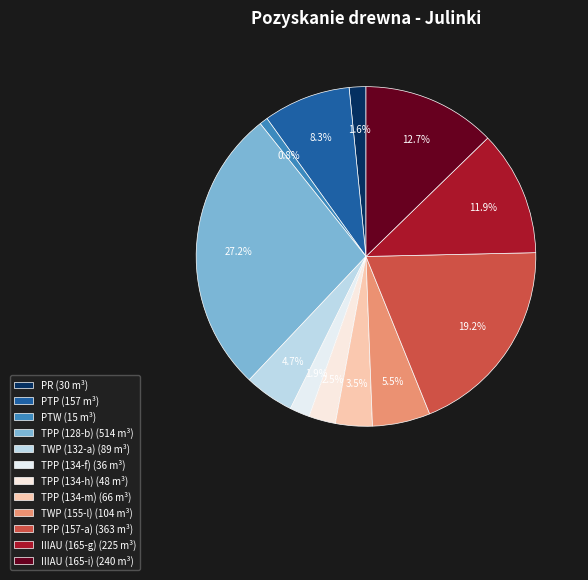

What is the largest slice in the pie chart?

TPP (128-b)